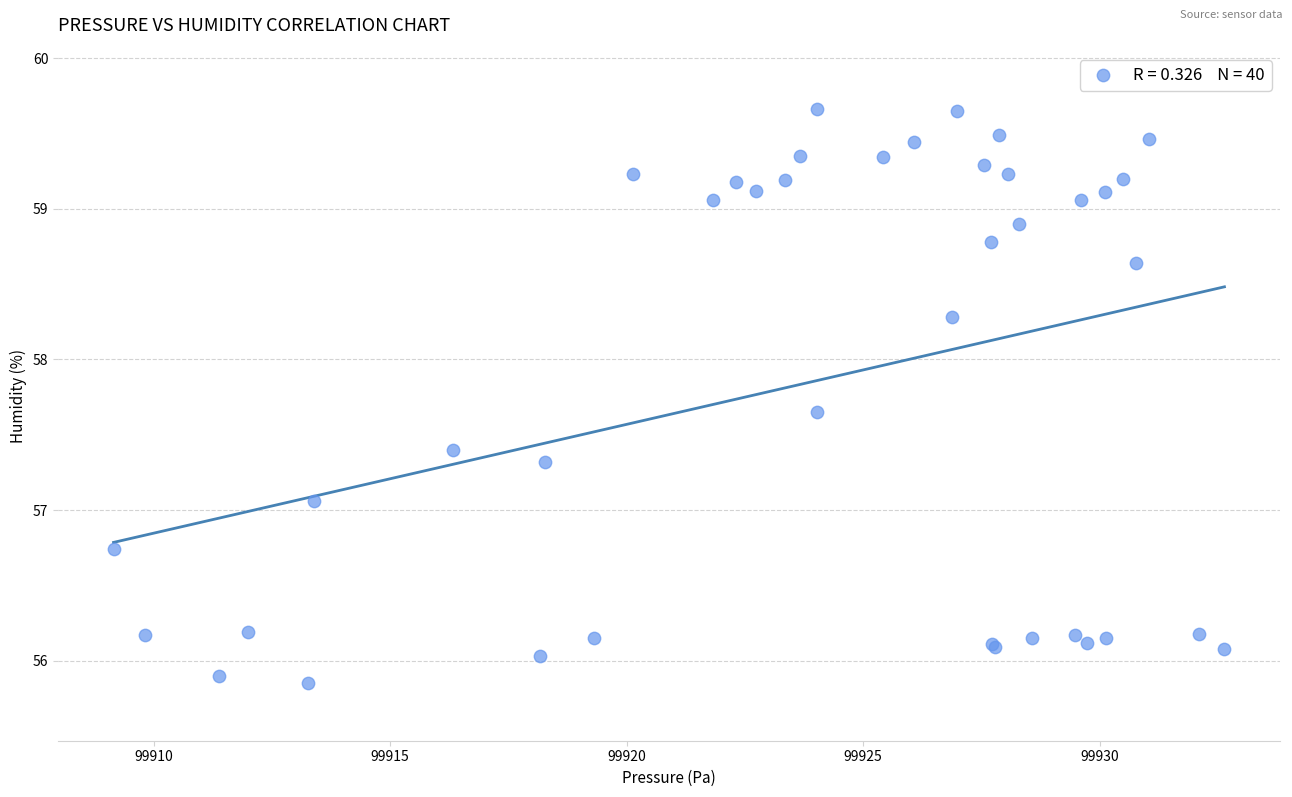

What Y value in the scatter plot is closest to 57?

57.1